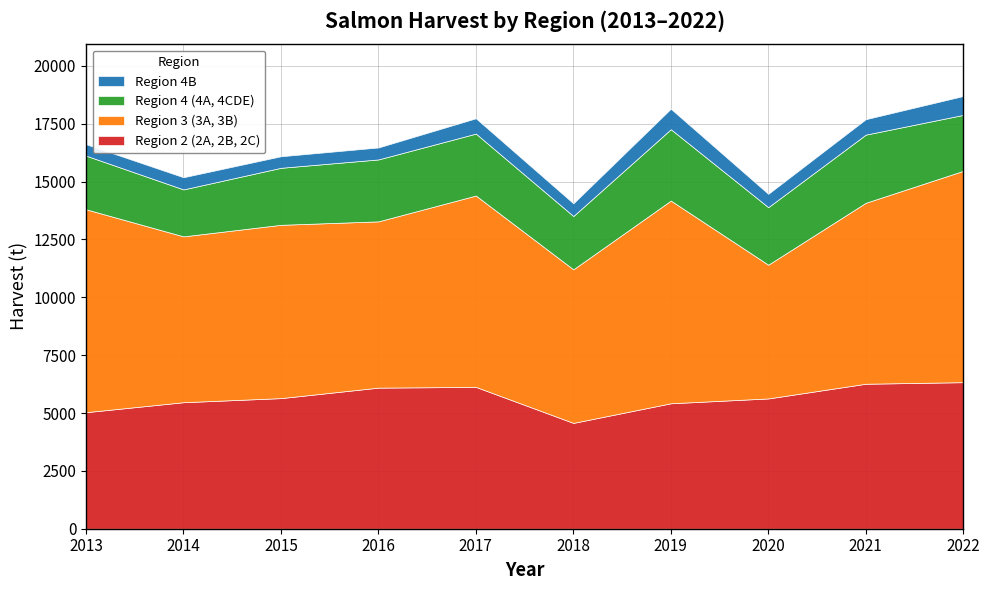

At which category does Region 2 (2A, 2B, 2C) reach its first local valley?

2018